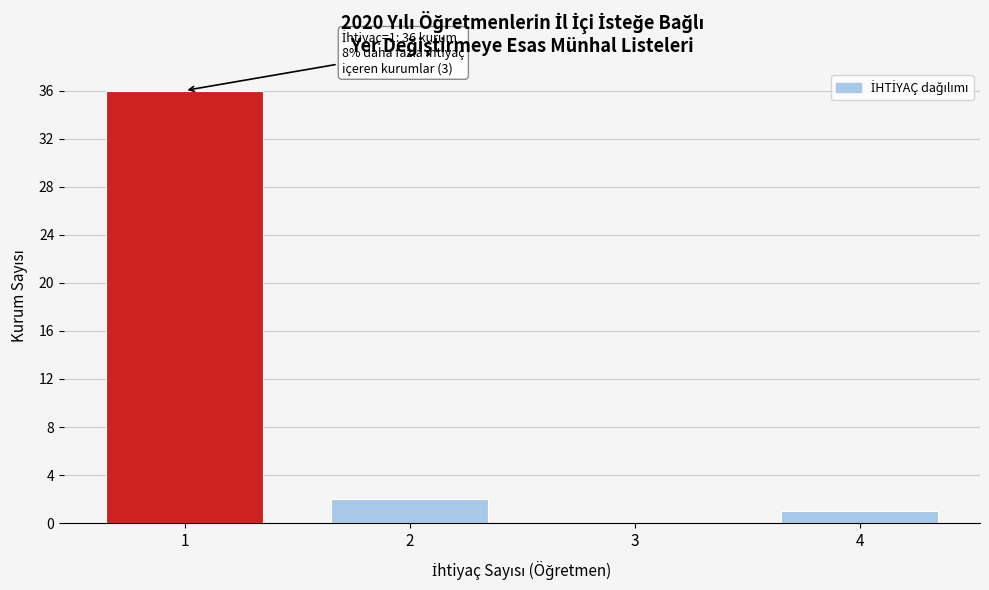

Reading left to right, what are all the values shown in this chart?

1=36	2=2	3=0	4=1